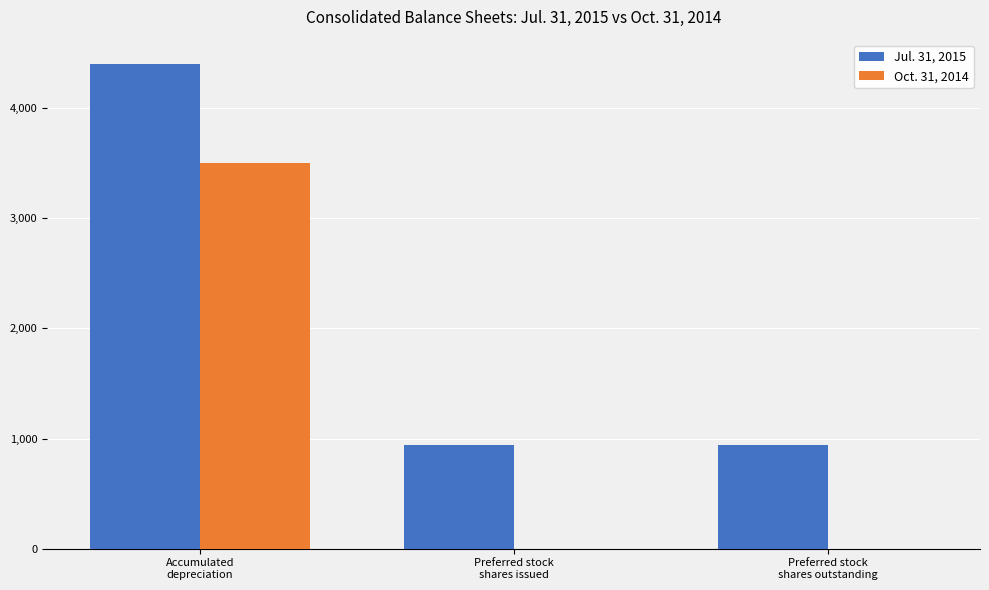

Which series has the largest range (max minus min)?

Oct. 31, 2014